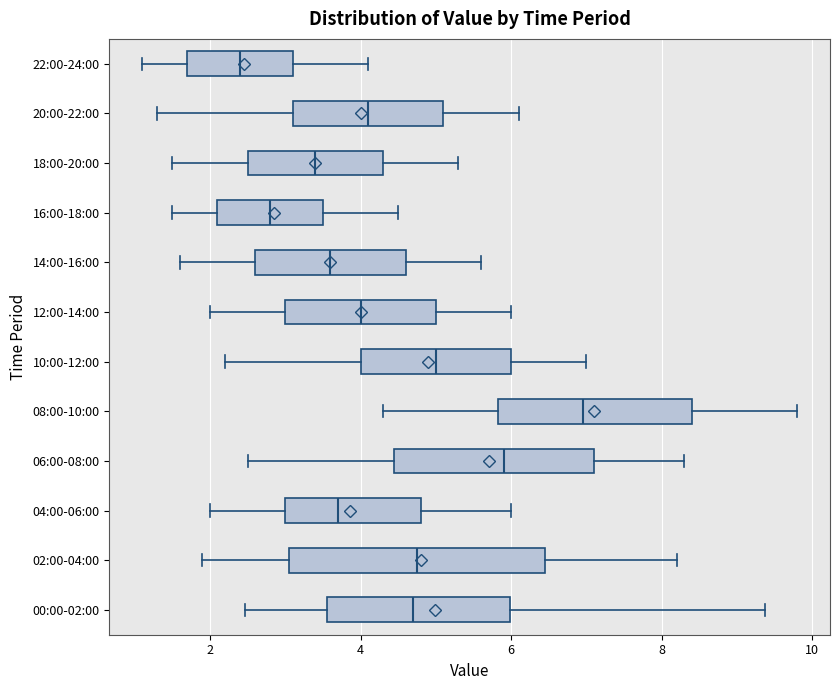

Reading bottom to top, transcribe this box plot: for each box, give where its median line is, the range the box spans, and where its two whiskers end, as read against the x-axis. The values are not printed on the chart, so give them approximately, as read against the axis.

00:00-02:00: median 4.8, box 3.6 to 6.0, whiskers 2.4 to 9.4
02:00-04:00: median 4.8, box 3.0 to 6.4, whiskers 2.0 to 8.2
04:00-06:00: median 3.8, box 3.0 to 4.8, whiskers 2.0 to 6.0
06:00-08:00: median 6.0, box 4.4 to 7.2, whiskers 2.6 to 8.4
08:00-10:00: median 7.0, box 5.8 to 8.4, whiskers 4.4 to 9.8
10:00-12:00: median 5.0, box 4.0 to 6.0, whiskers 2.2 to 7.0
12:00-14:00: median 4.0, box 3.0 to 5.0, whiskers 2.0 to 6.0
14:00-16:00: median 3.6, box 2.6 to 4.6, whiskers 1.6 to 5.6
16:00-18:00: median 2.8, box 2.2 to 3.6, whiskers 1.6 to 4.6
18:00-20:00: median 3.4, box 2.6 to 4.4, whiskers 1.6 to 5.4
20:00-22:00: median 4.2, box 3.2 to 5.2, whiskers 1.4 to 6.2
22:00-24:00: median 2.4, box 1.8 to 3.2, whiskers 1.2 to 4.2